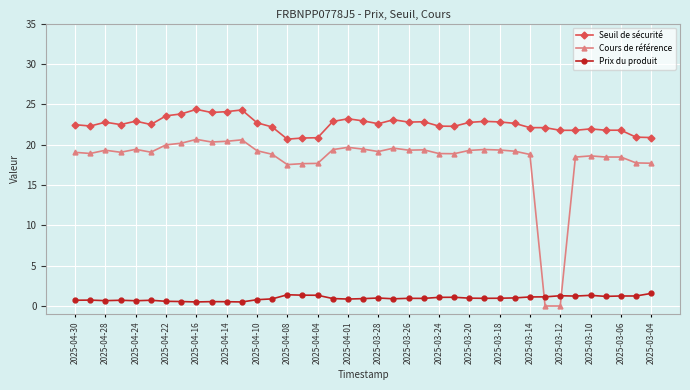

Does the chart have visible grid lines?

Yes